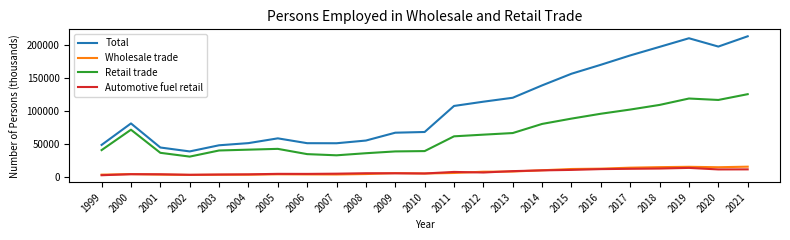

Is the value of Automotive fuel retail at 2021 greater than the value of Retail trade at 2014?

No